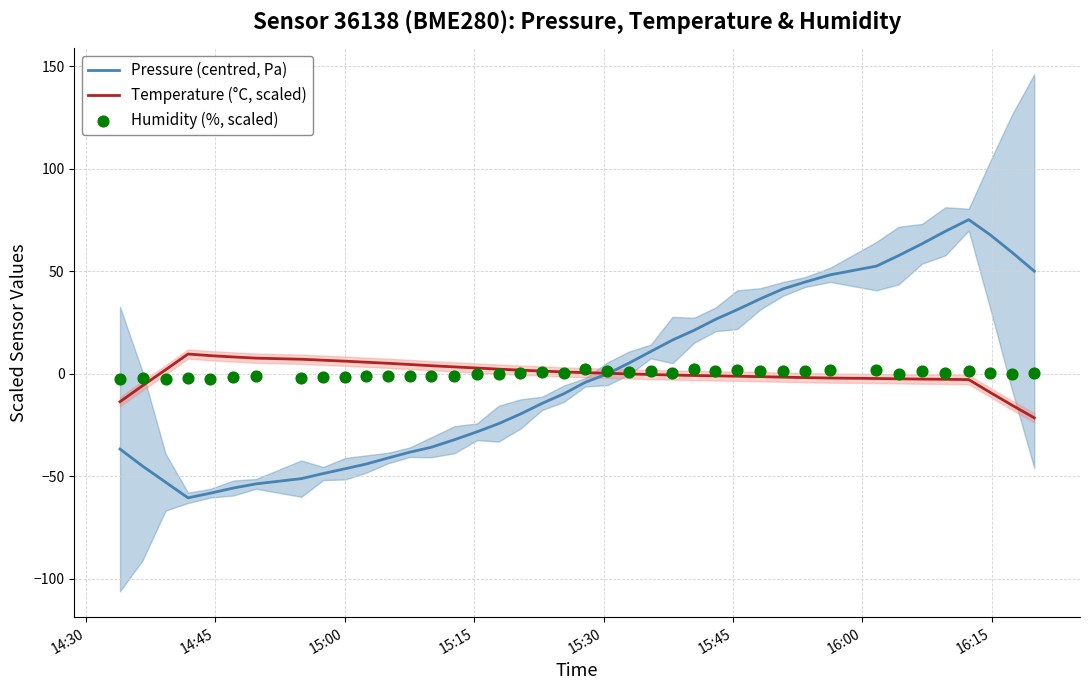

Which series reaches the maximum Y coordinate?

Pressure (centred, Pa)